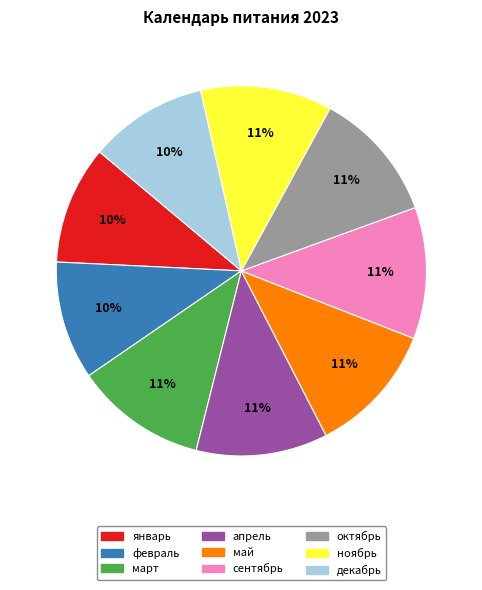

Is there any slice that represents more than half of the pie?

No